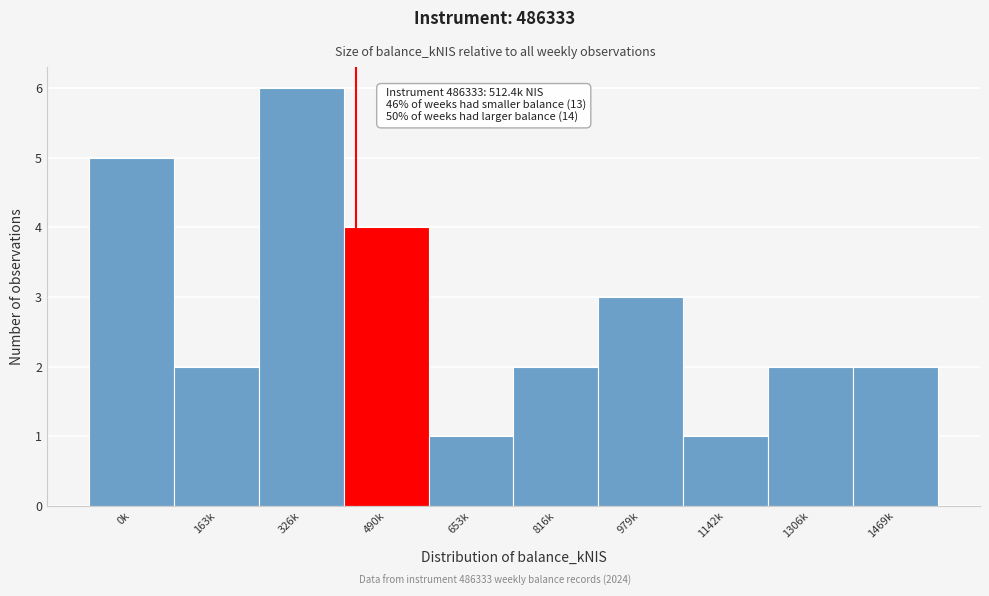

Reading left to right, extract all data points from this chart.

0k=5	163k=2	326k=6	490k=4	653k=1	816k=2	979k=3	1142k=1	1306k=2	1469k=2